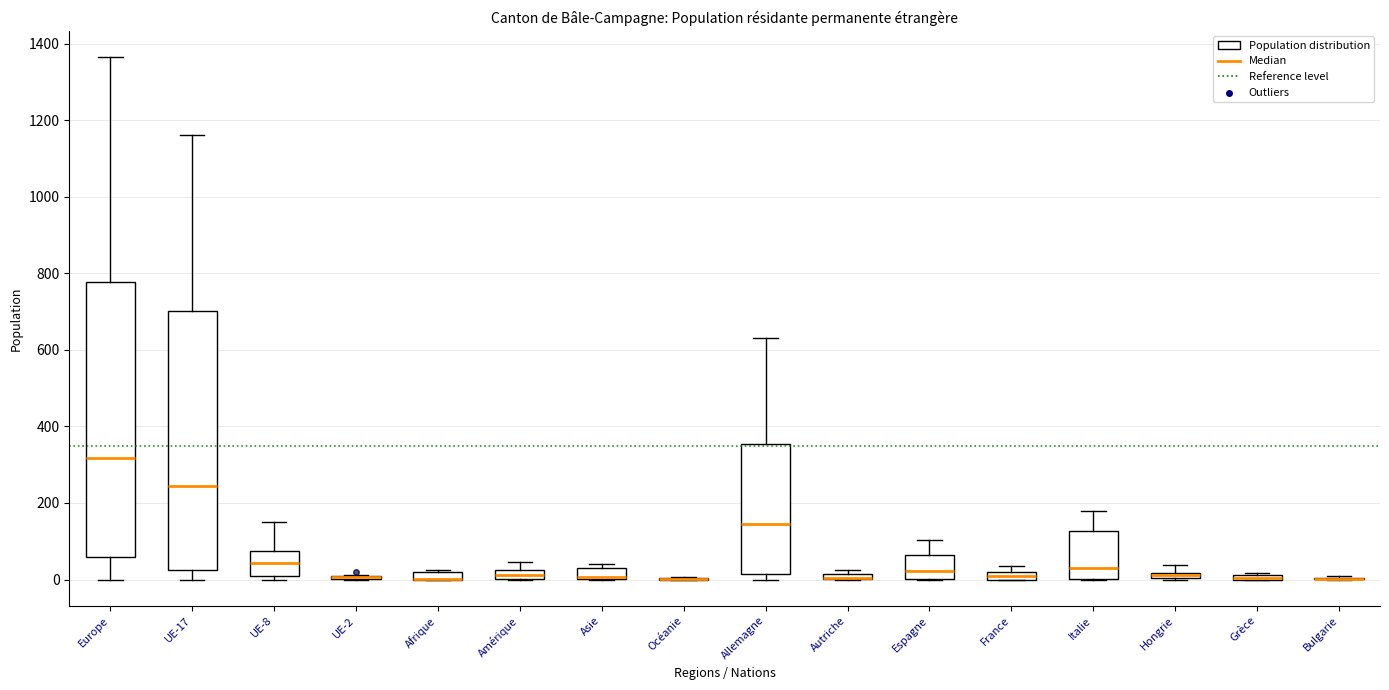

Which box is the tallest, from its lower edge to its upper edge?

Europe